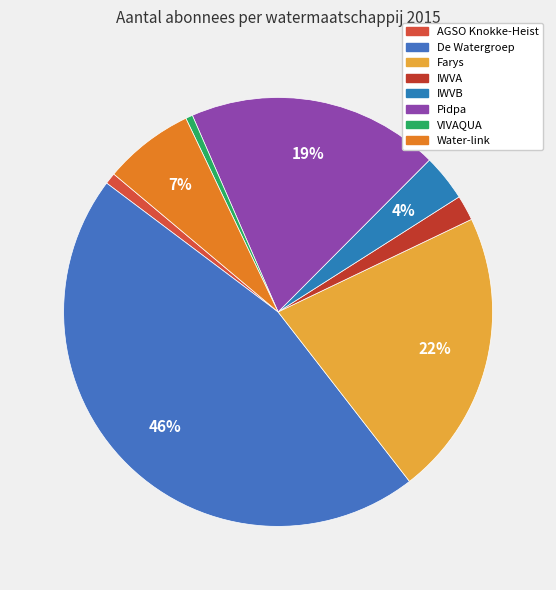

Is the sum of IWVB and IWVA greater than half?

No